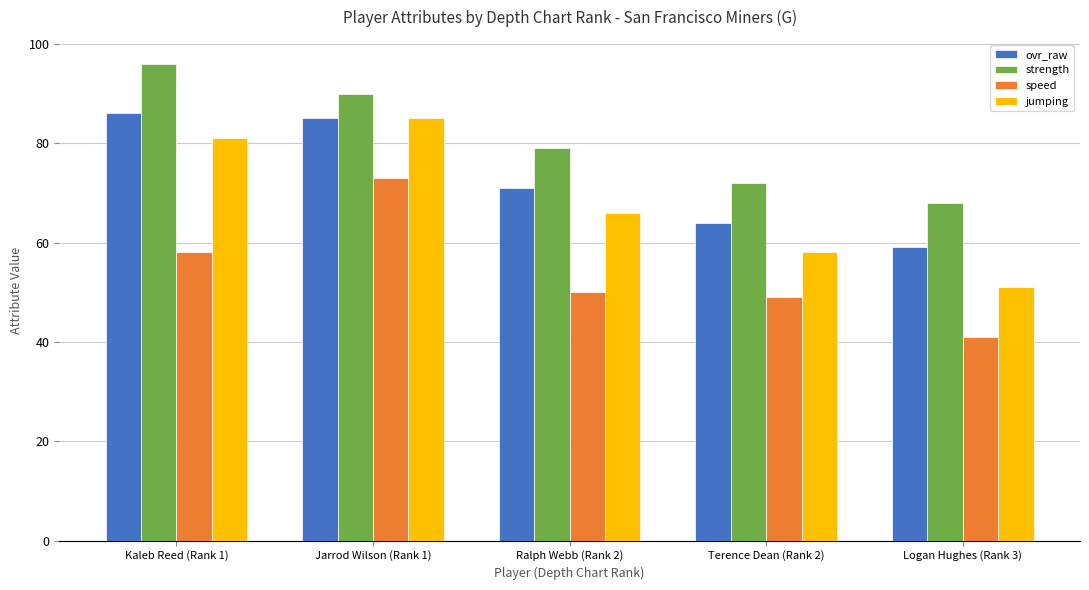

What is the total value across all series at Kaleb Reed (Rank 1)?

321